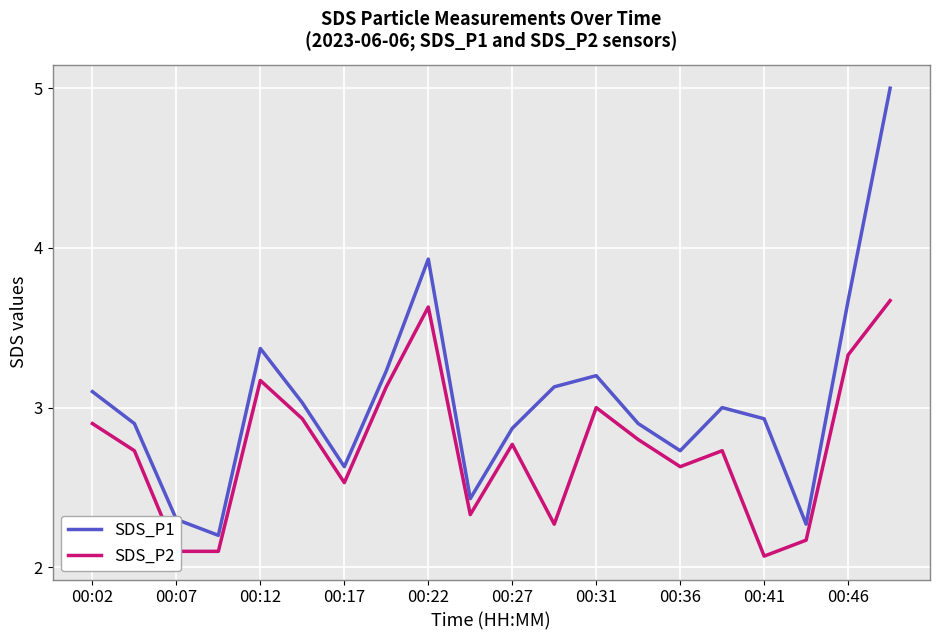

What is the maximum value shown in the chart?

5.0